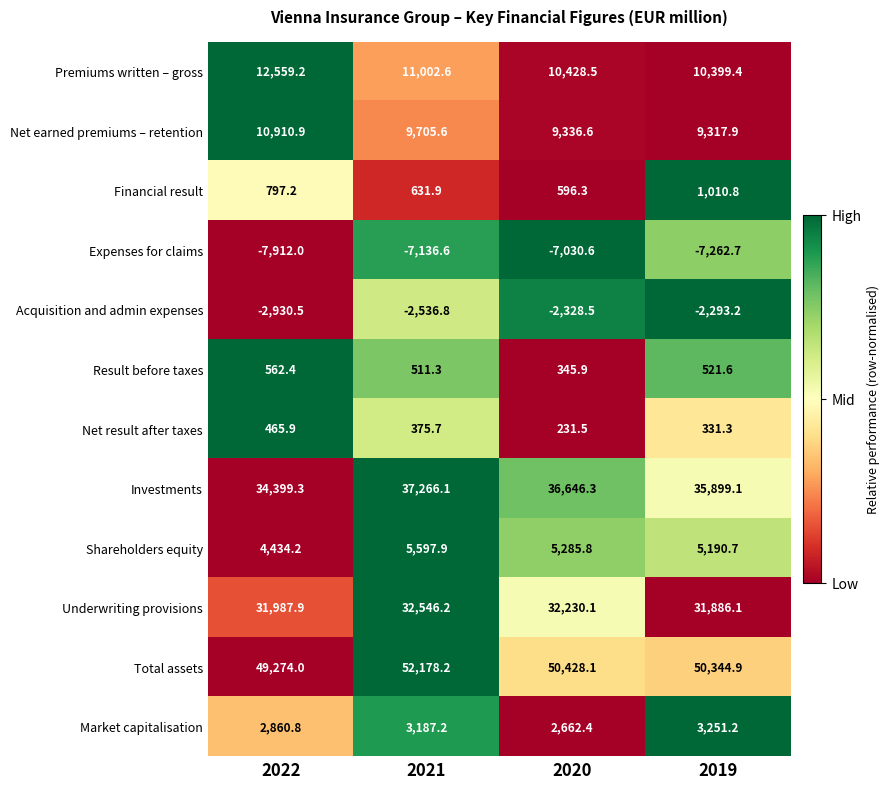

The Net result after taxes series shows 199.3 at 2019. True or false?

False